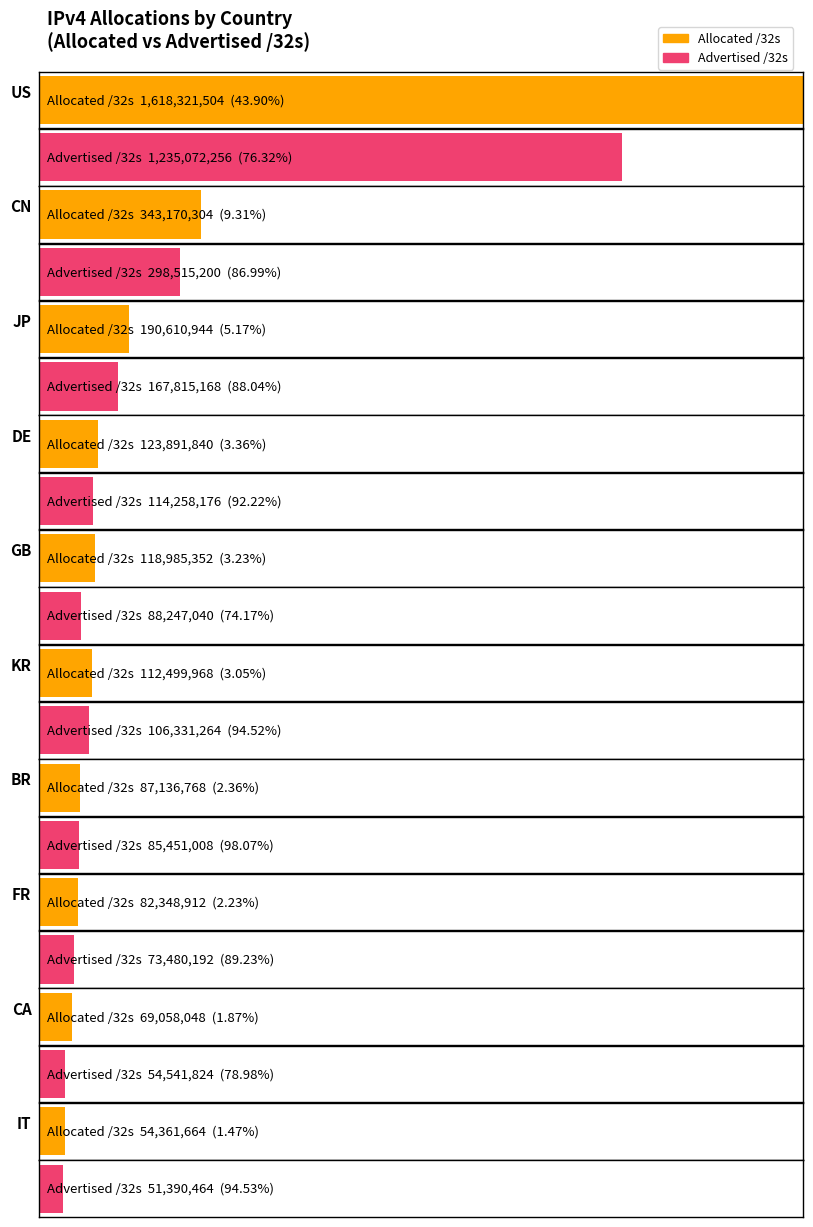

Where is Allocated /32s nearest to the value 836341584?

CN